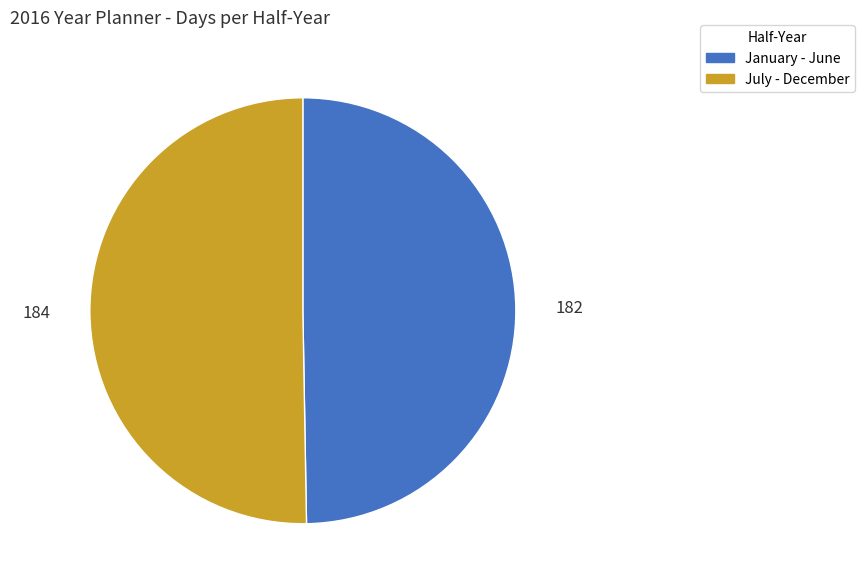

Do January - June and July - December together represent more than half of the pie?

Yes